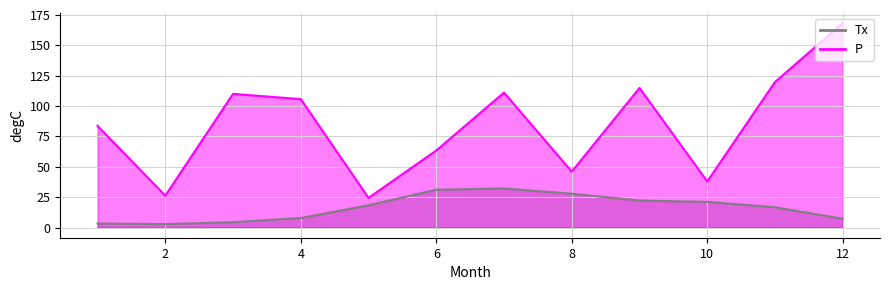

How many lines are shown in the chart?

2